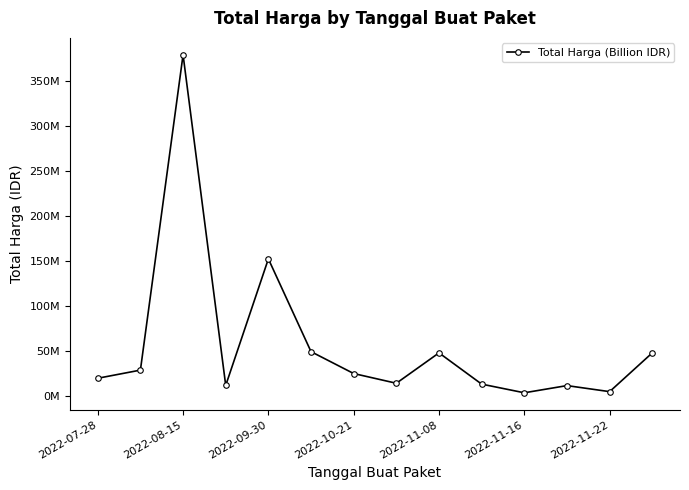

True or false: there are more than 1 points higher than both neighbors.

True